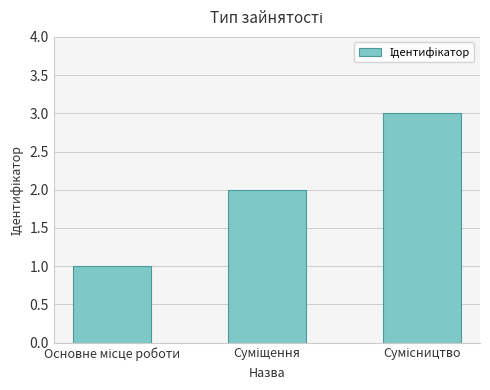

What is the maximum value shown in the chart?

3